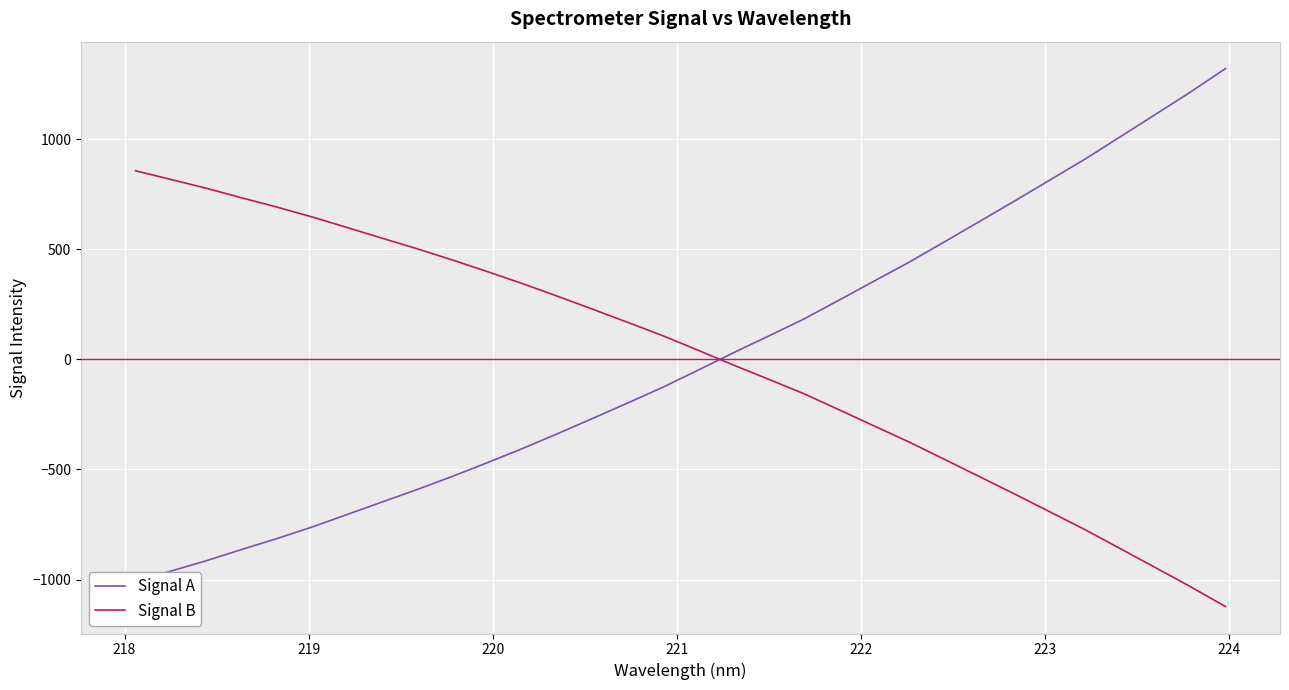

What is the minimum value shown in the chart?

-1122.8